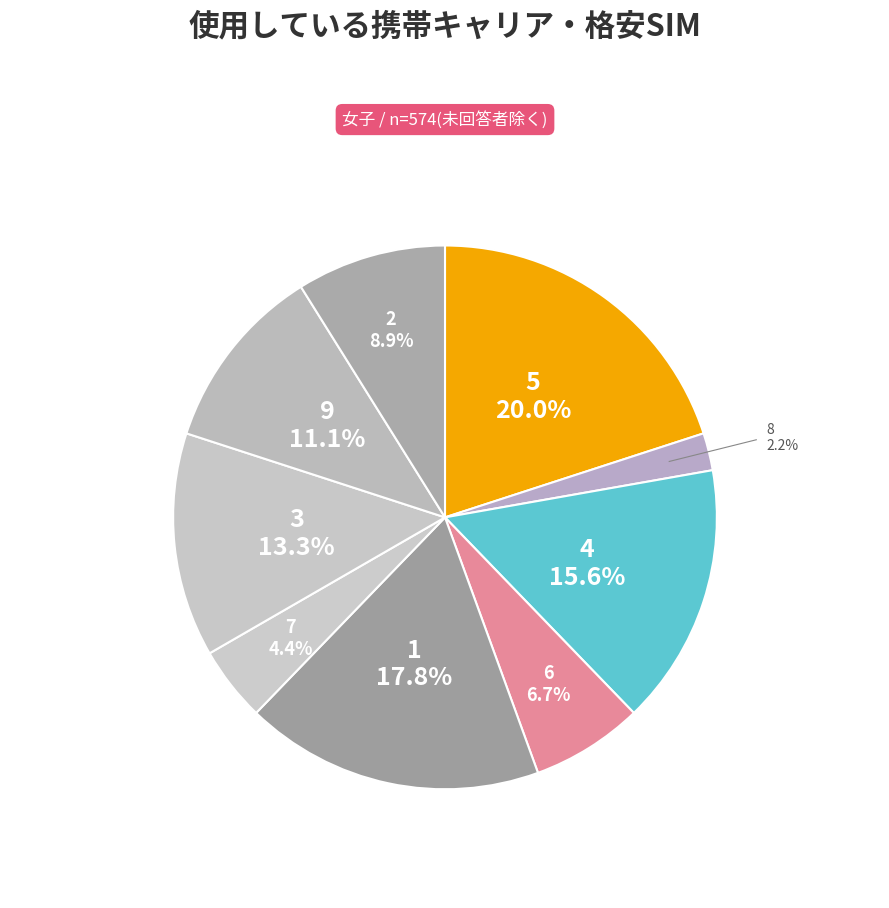

How many slices are in this pie chart?

9